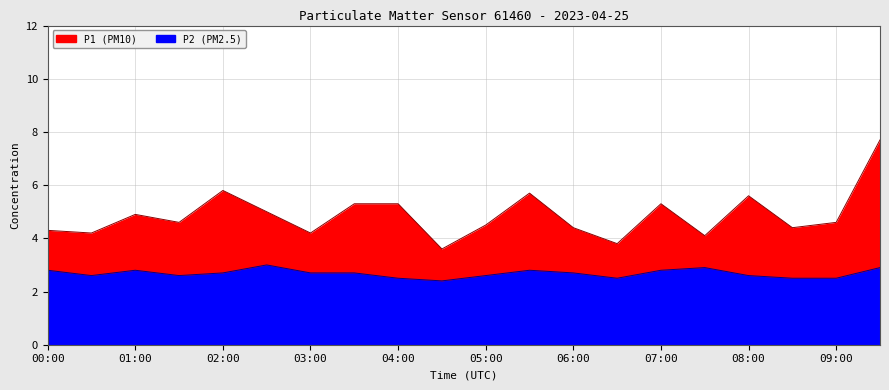

How many values in the P1 series are below 4?

2